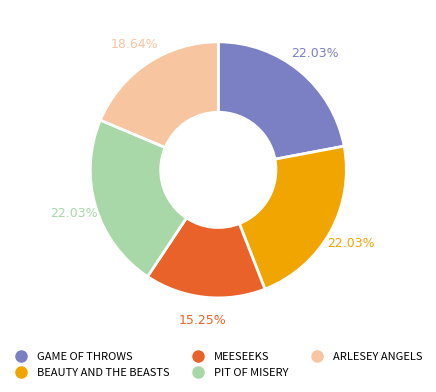

Count the number of slices in the pie.

5